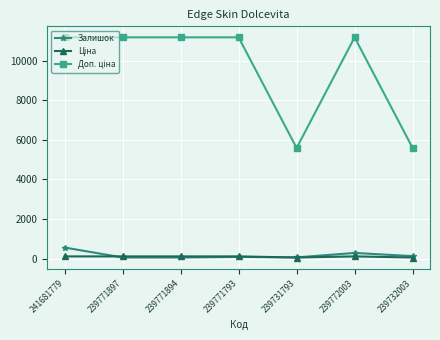

What is the difference between the highest and lowest values at 239771897?

11113.0